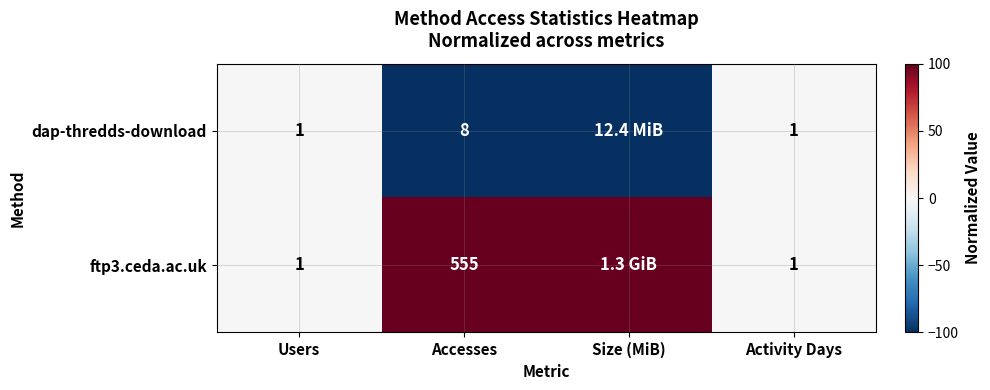

The value of ftp3.ceda.ac.uk at Activity Days is 0. True or false?

False